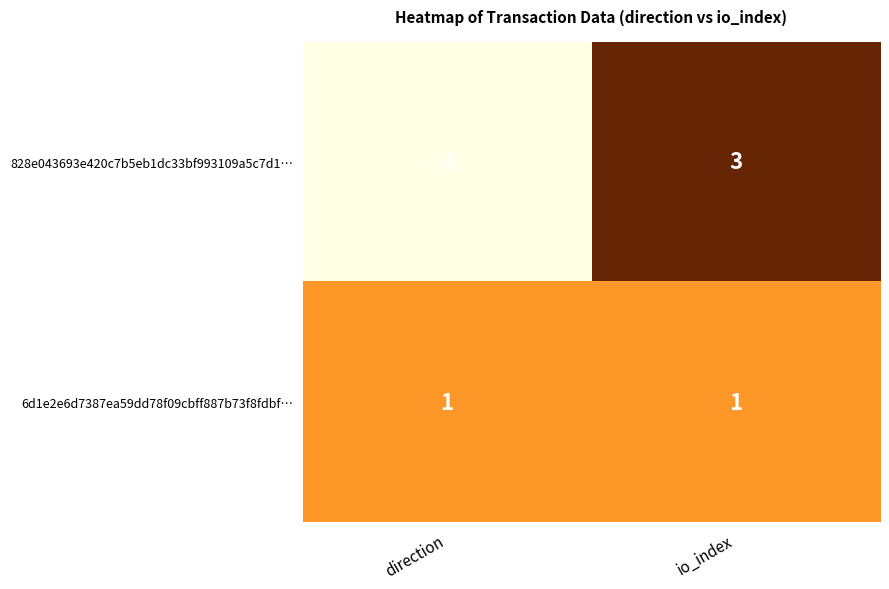

Reading right to left, extract all data points from this chart.

828e043693e420c7b5eb1dc33bf993109a5c7d1…: io_index=3	direction=-1
6d1e2e6d7387ea59dd78f09cbff887b73f8fdbf…: io_index=1	direction=1